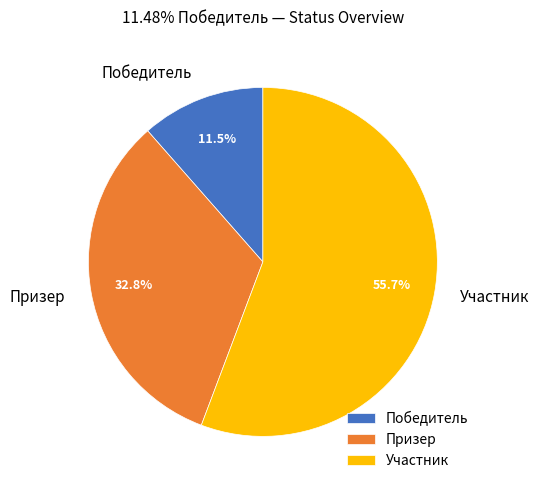

Between Участник and Победитель, which is larger?

Участник